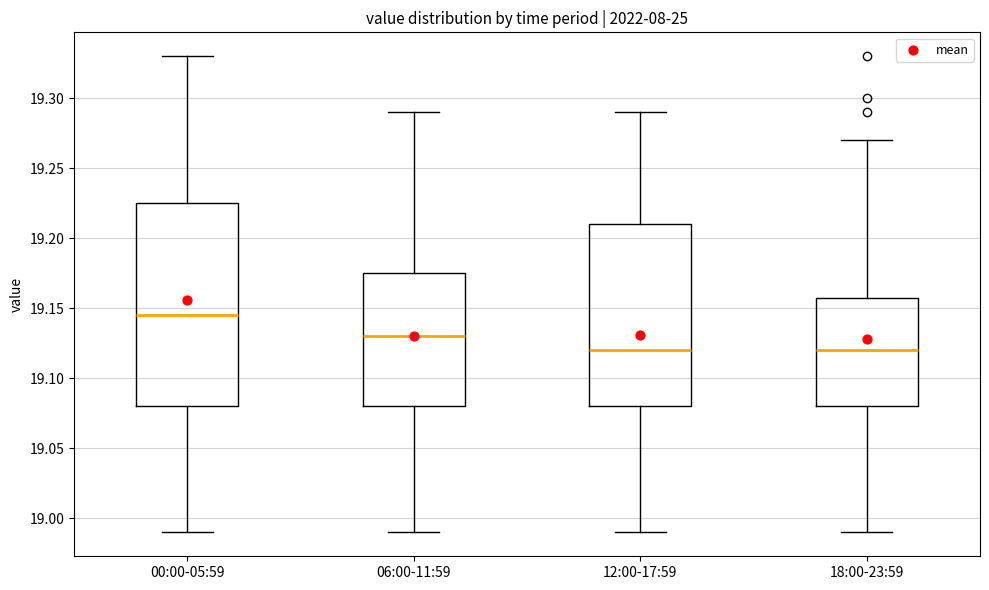

Comparing the boxes themselves (not the whiskers), which one is the tallest?

00:00-05:59